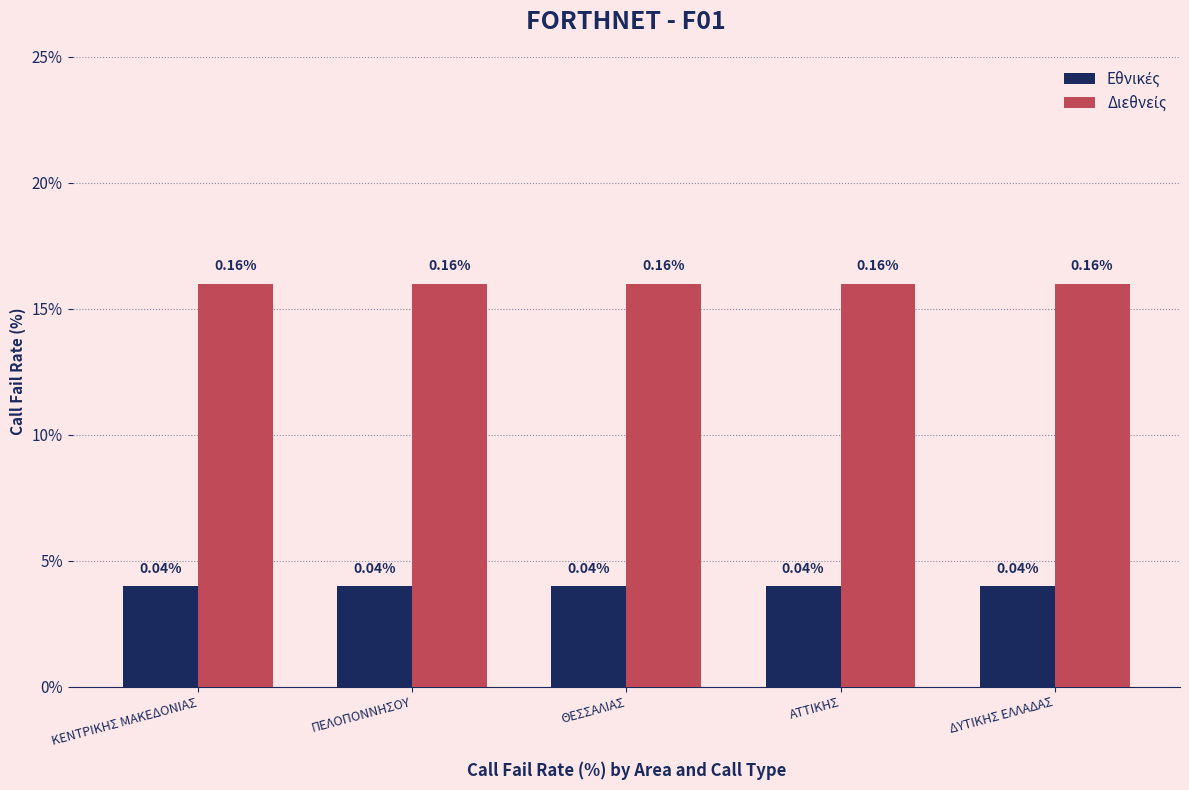

Are the bars grouped side by side (vs. stacked)?

Yes